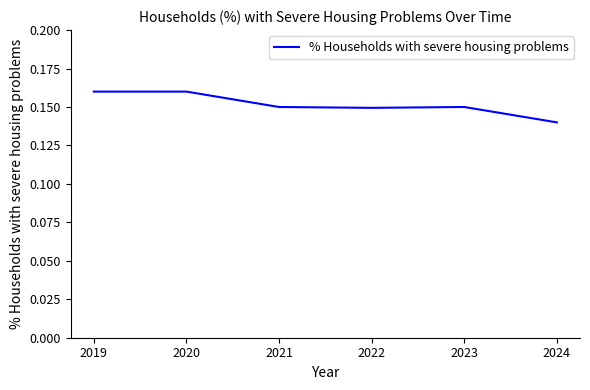

True or false: there are more than 2 points higher than both neighbors.

False